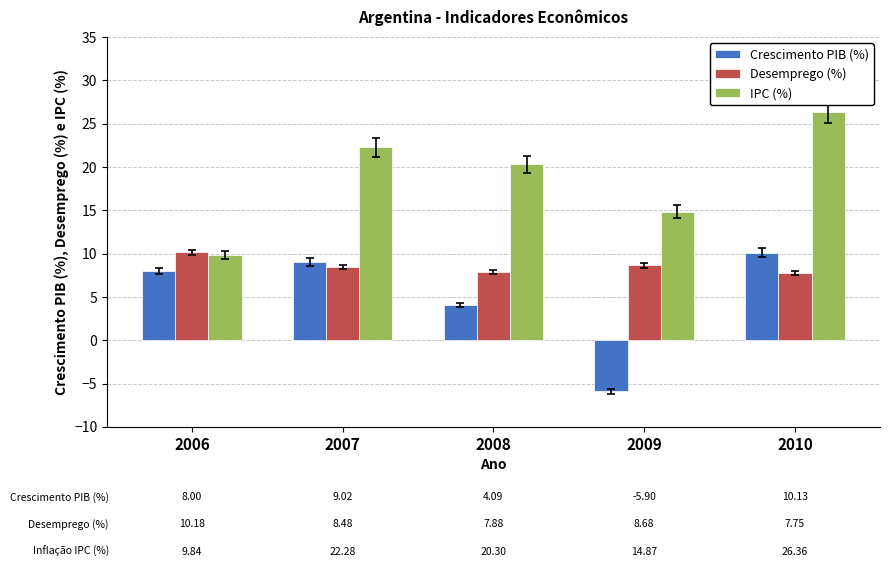

At which category does the chart reach its peak across all series?

2010